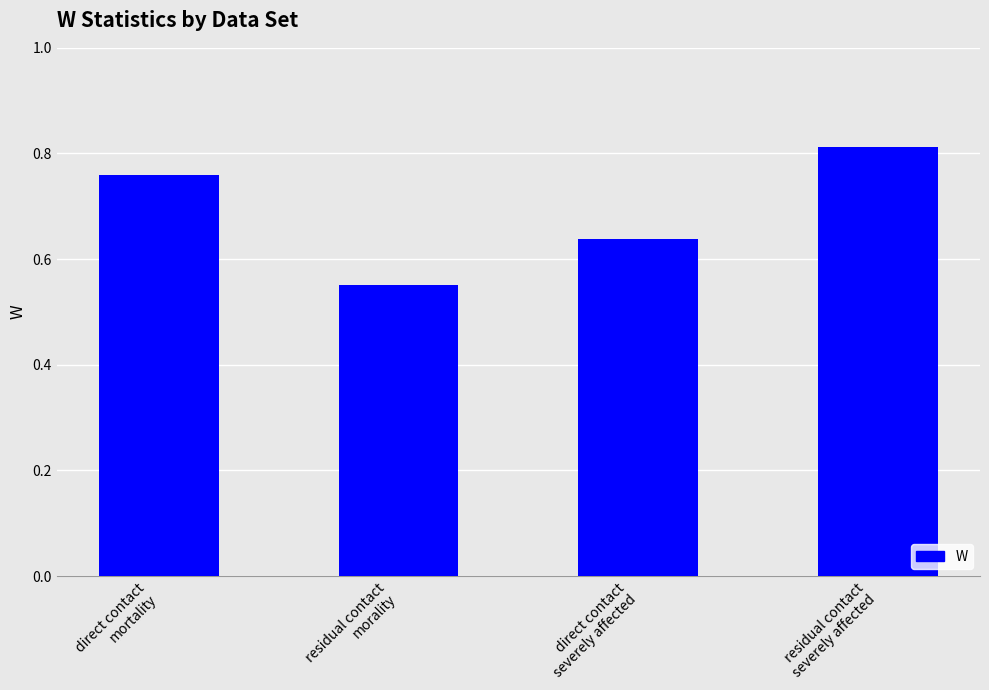

What is the sum of all values?

2.8